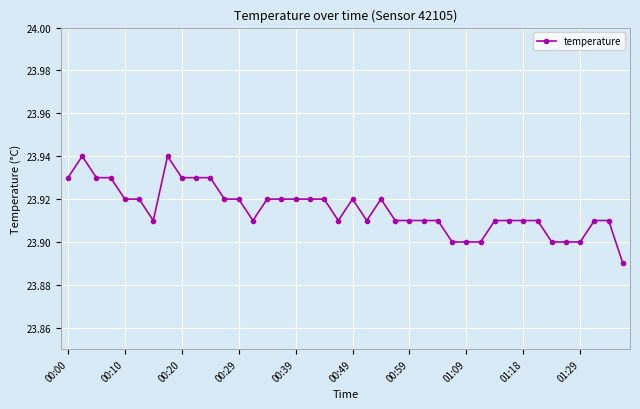

True or false: the data has more than 0 interior local peaks.

True